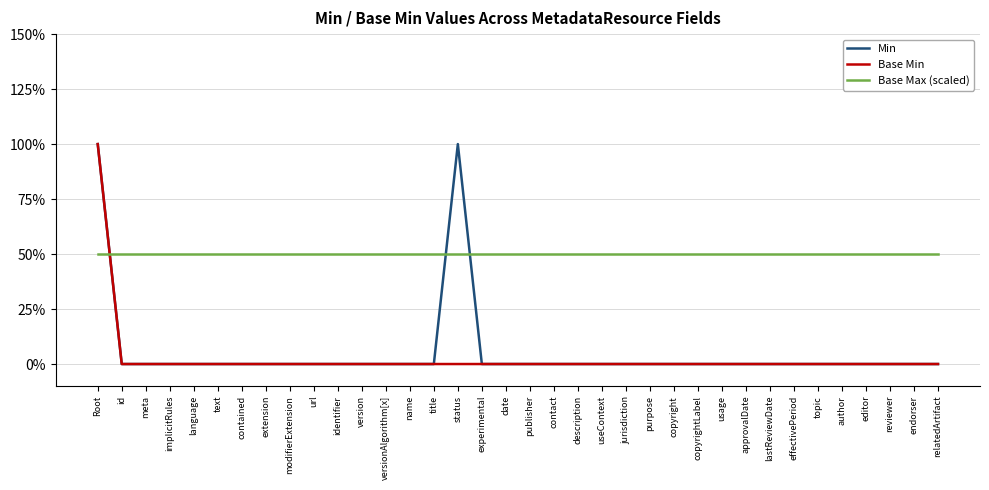

Between usage and endorser, which is larger?

usage